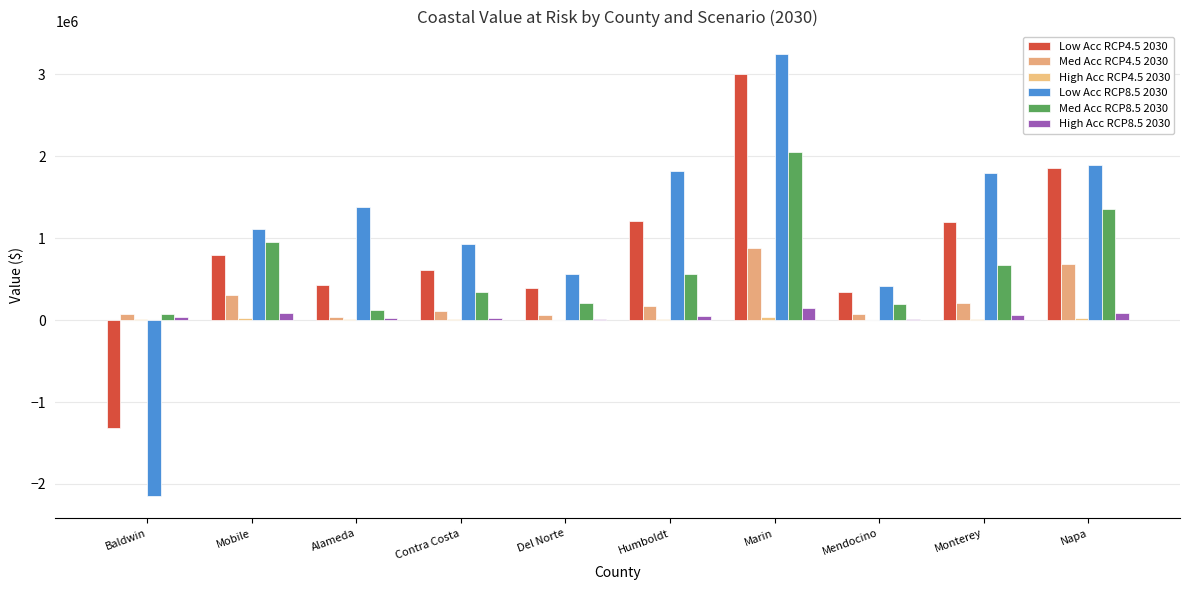

Where is High Acc RCP8.5 2030 nearest to the value 84485?

Mobile